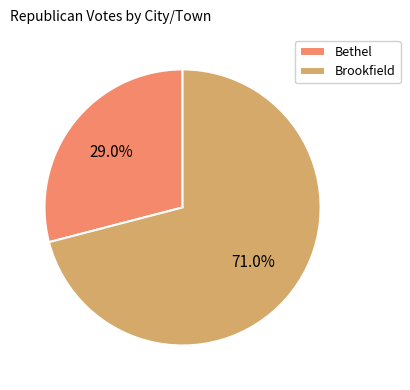

To the nearest percent, what is the difference between the largest and smallest slice percentages?

42%